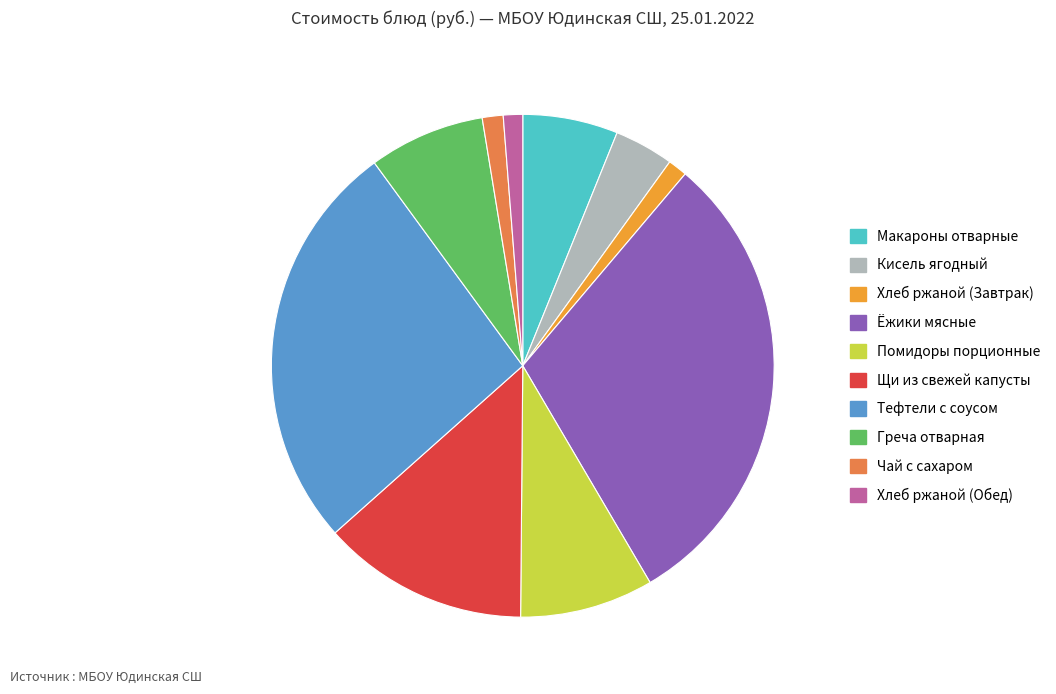

Is there a majority slice in this chart?

No